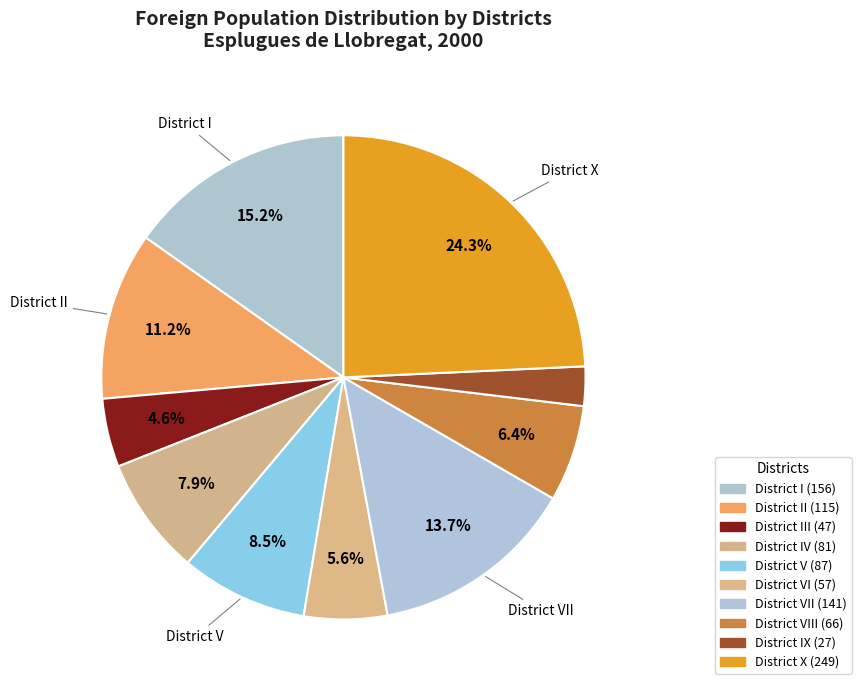

Rank the categories by value from highest to lowest.

District X, District I, District VII, District II, District V, District IV, District VIII, District VI, District III, District IX